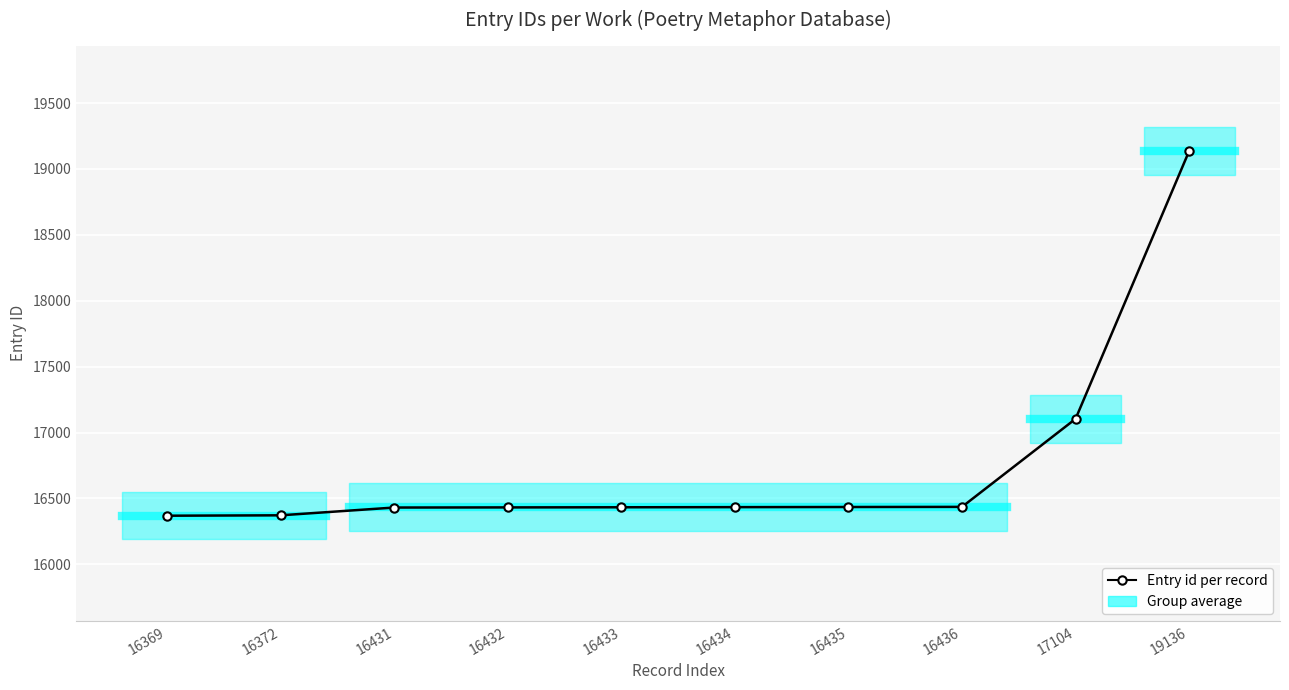

Which has a higher value, 16372 or 16432?

16432